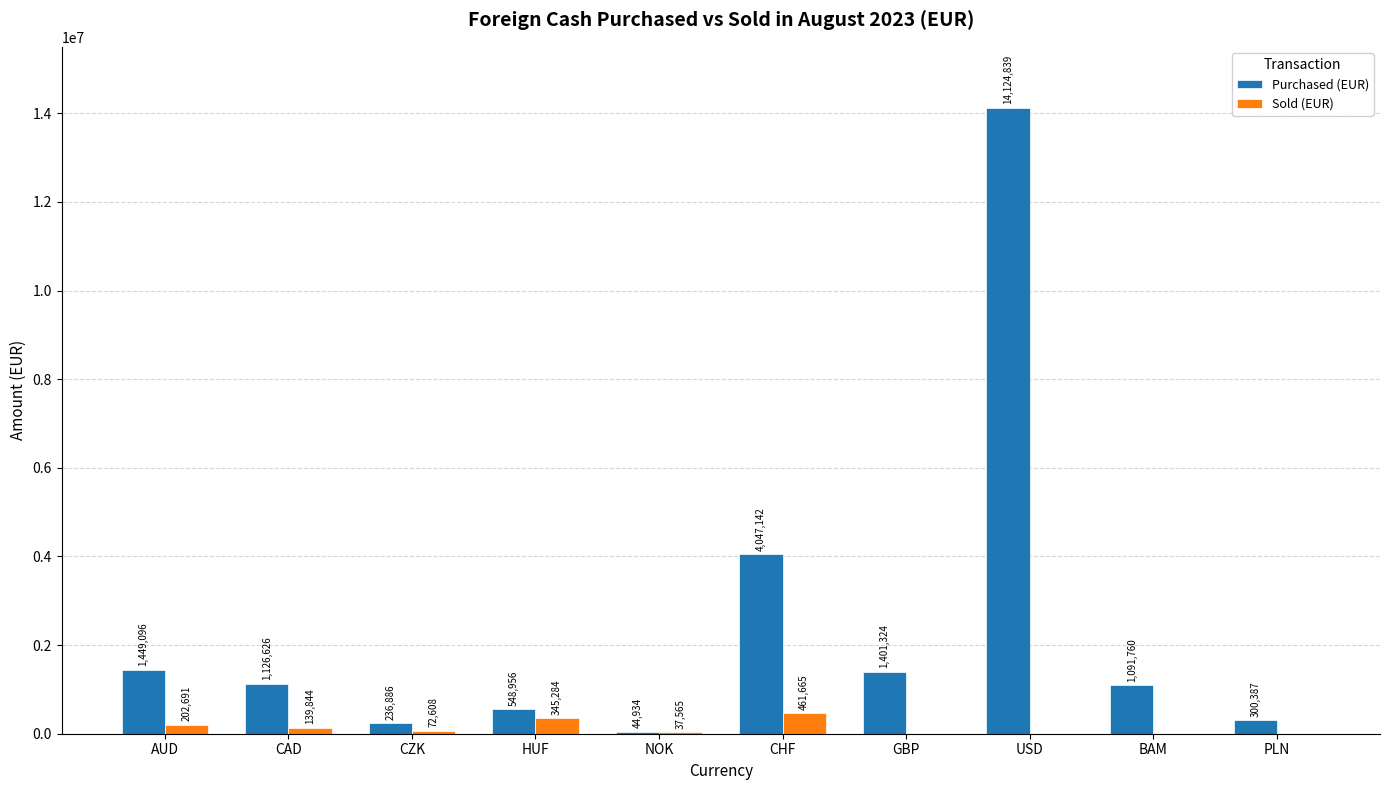

Between NOK and PLN, which series saw the biggest shift?

Purchased (EUR)